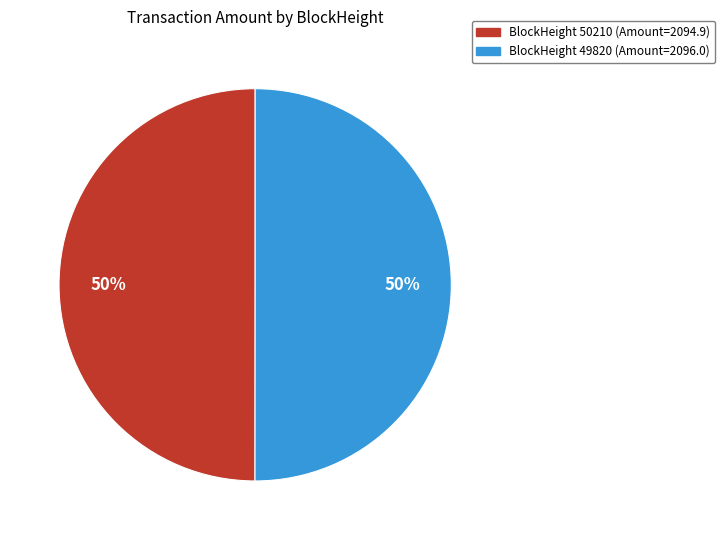

What is the ratio of the value at BlockHeight 50210 (Amount=2094.9) to the value at BlockHeight 49820 (Amount=2096.0)?

1.0